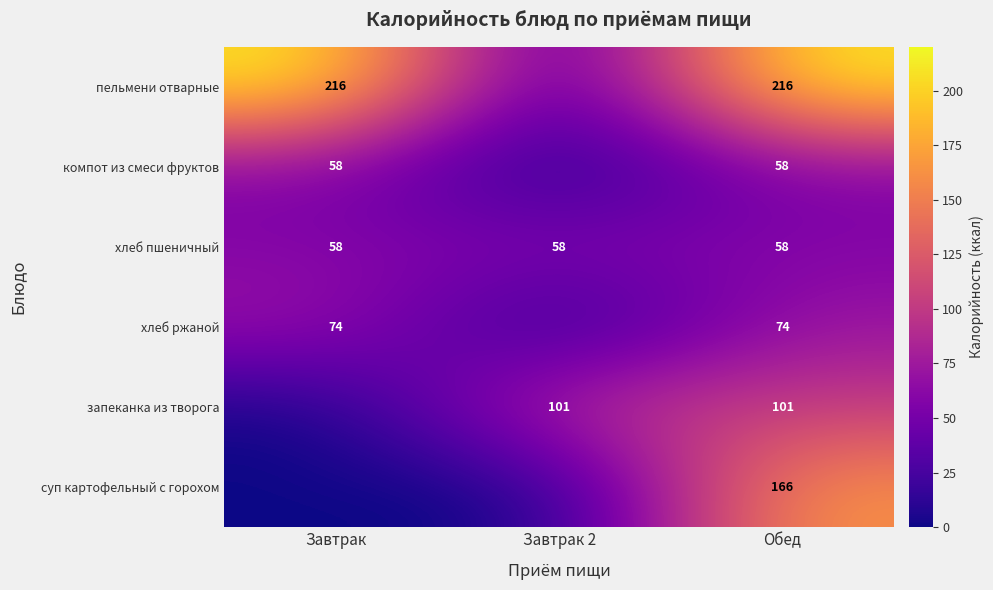

What is the difference between the highest and lowest values at Обед?

158